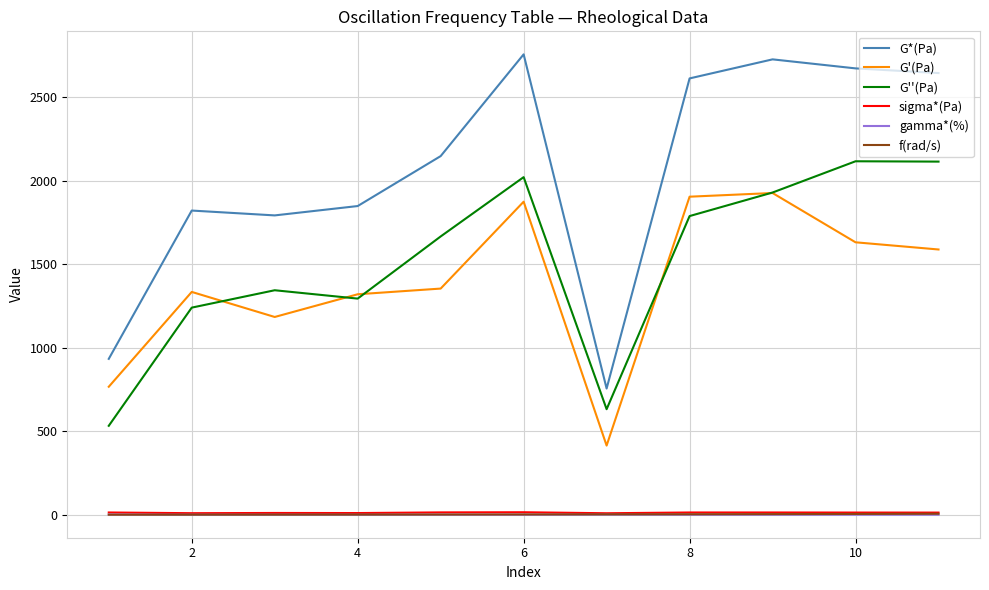

True or false: G'(Pa) and sigma*(Pa) cross at least once.

False